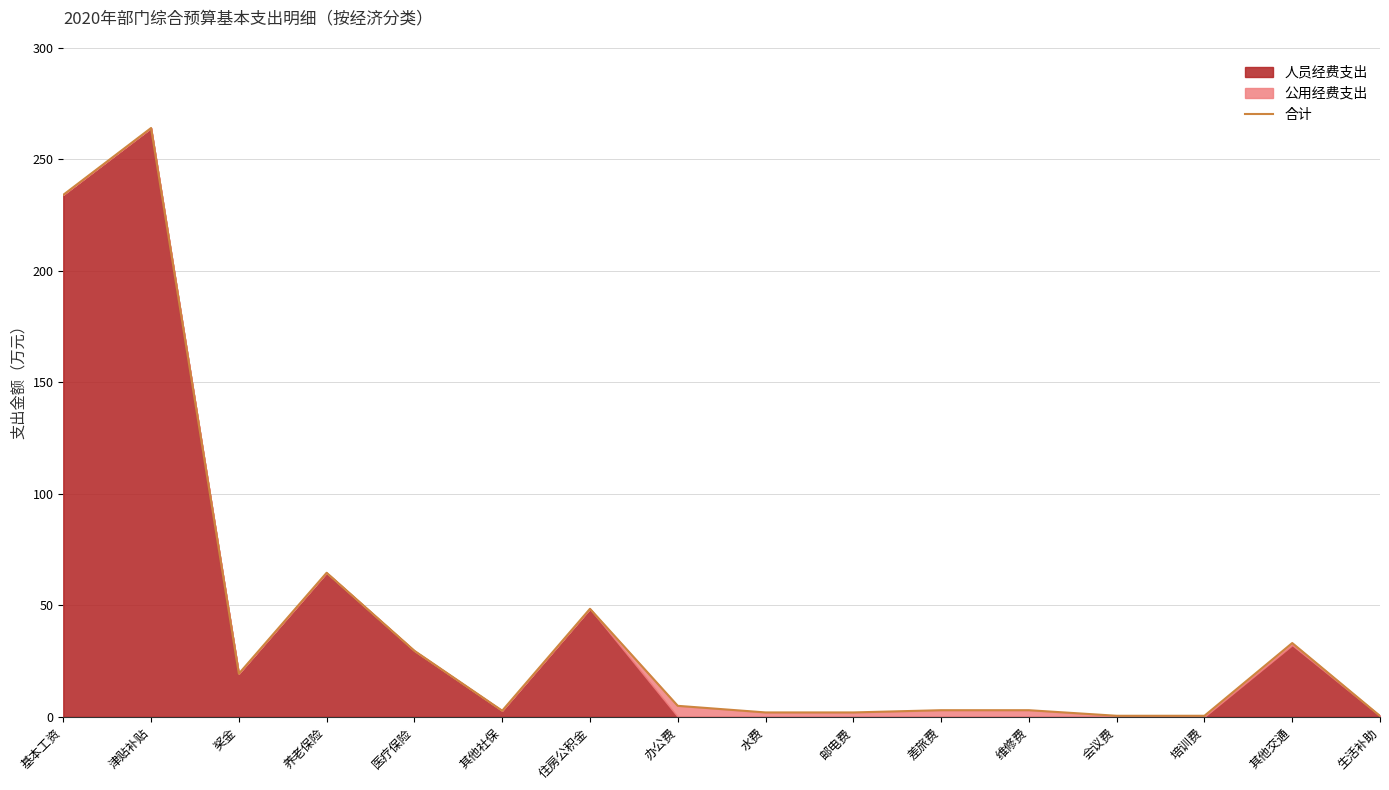

Reading left to right, list all the values displayed in this chart.

234.1	264.1	19.4	64.6	29.6	2.8	48.5	5.0	2.0	2.0	3.0	3.0	0.5	0.5	33.1	0.4